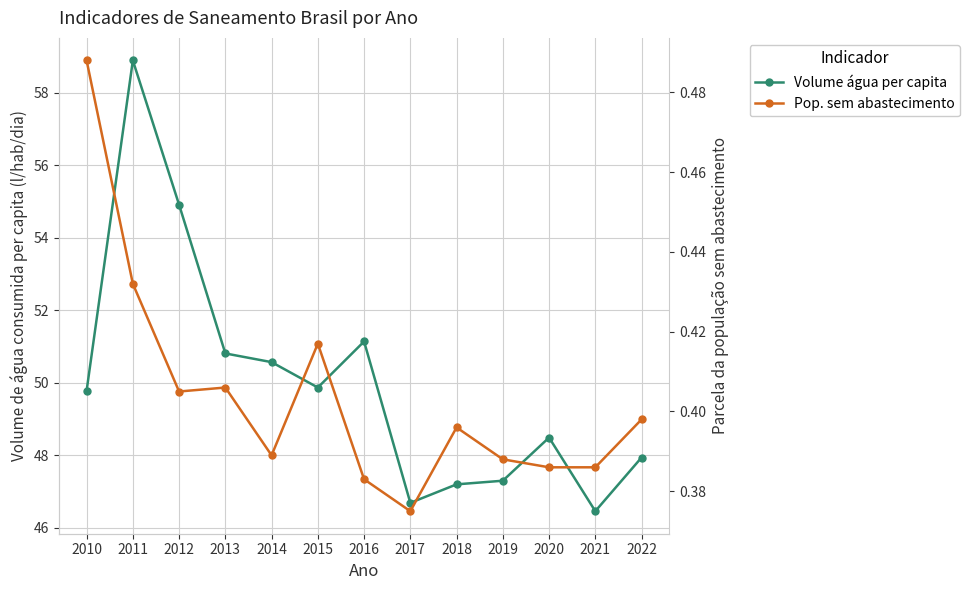

What is the difference between the maximum and minimum values in the Volume de água consumida per capita (l/hab/dia) series?

12.4